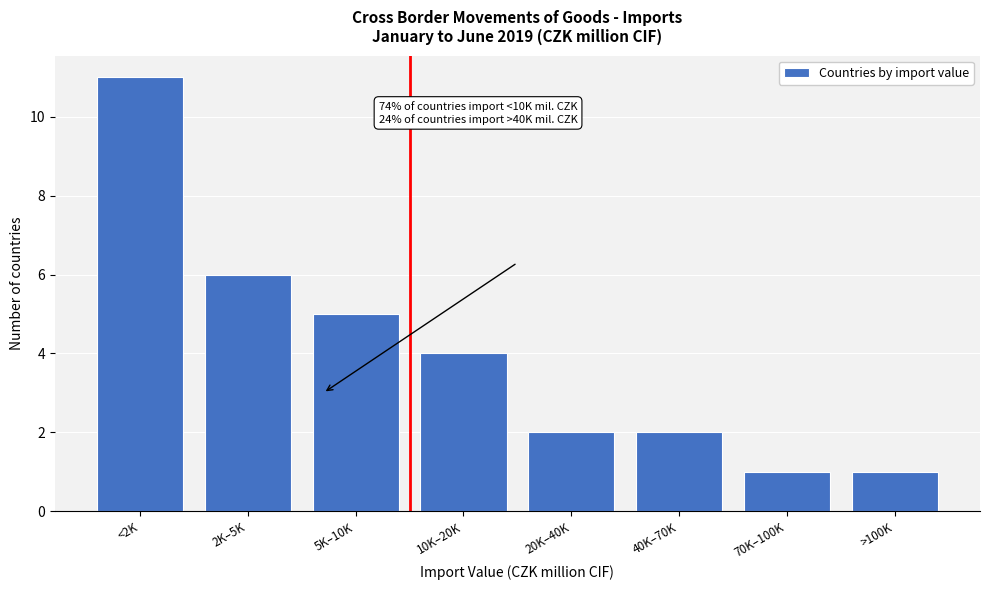

Reading left to right, list all the values displayed in this chart.

11	6	5	4	2	2	1	1